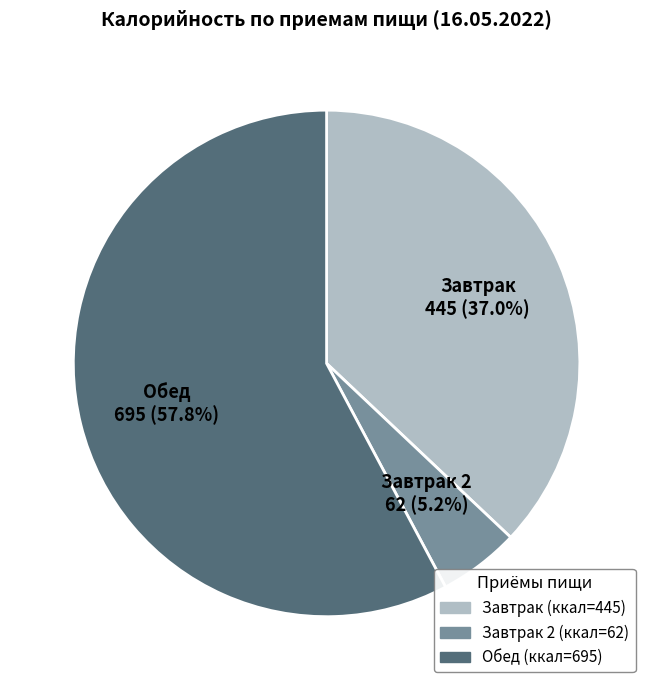

Does any single category account for the majority?

Yes